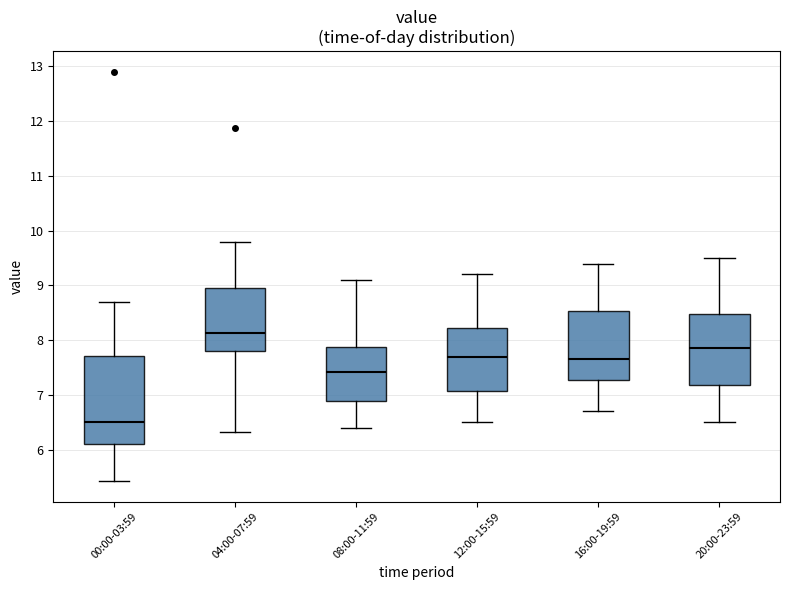

Where is the lower edge of the box for 08:00-11:59 on the y-axis? The values are not printed on the chart, so give them approximately, as read against the axis.

6.9